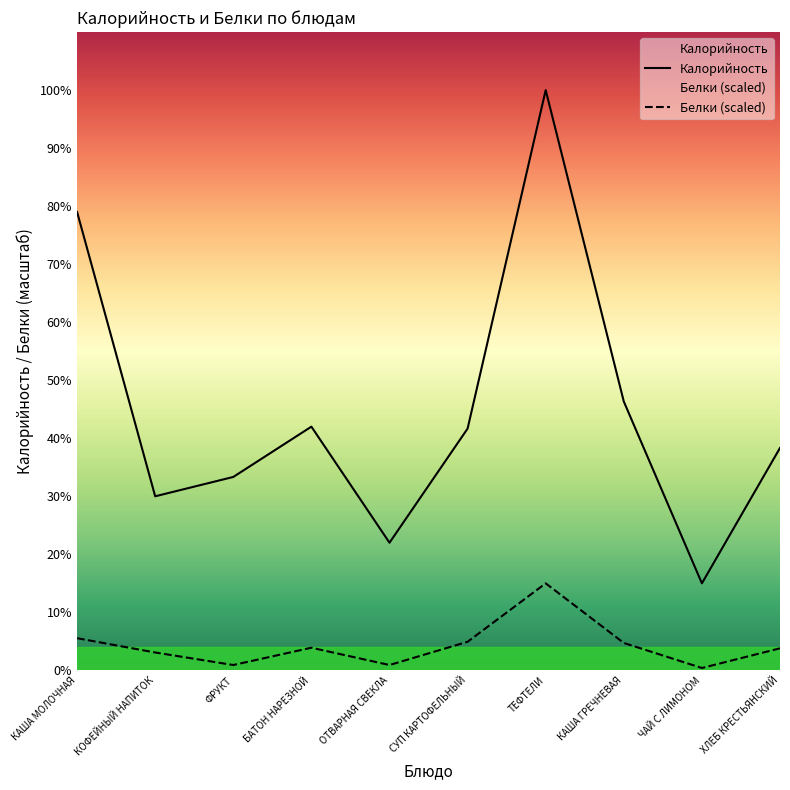

True or false: Белки (scaled) has more than 1 interior local peaks.

True